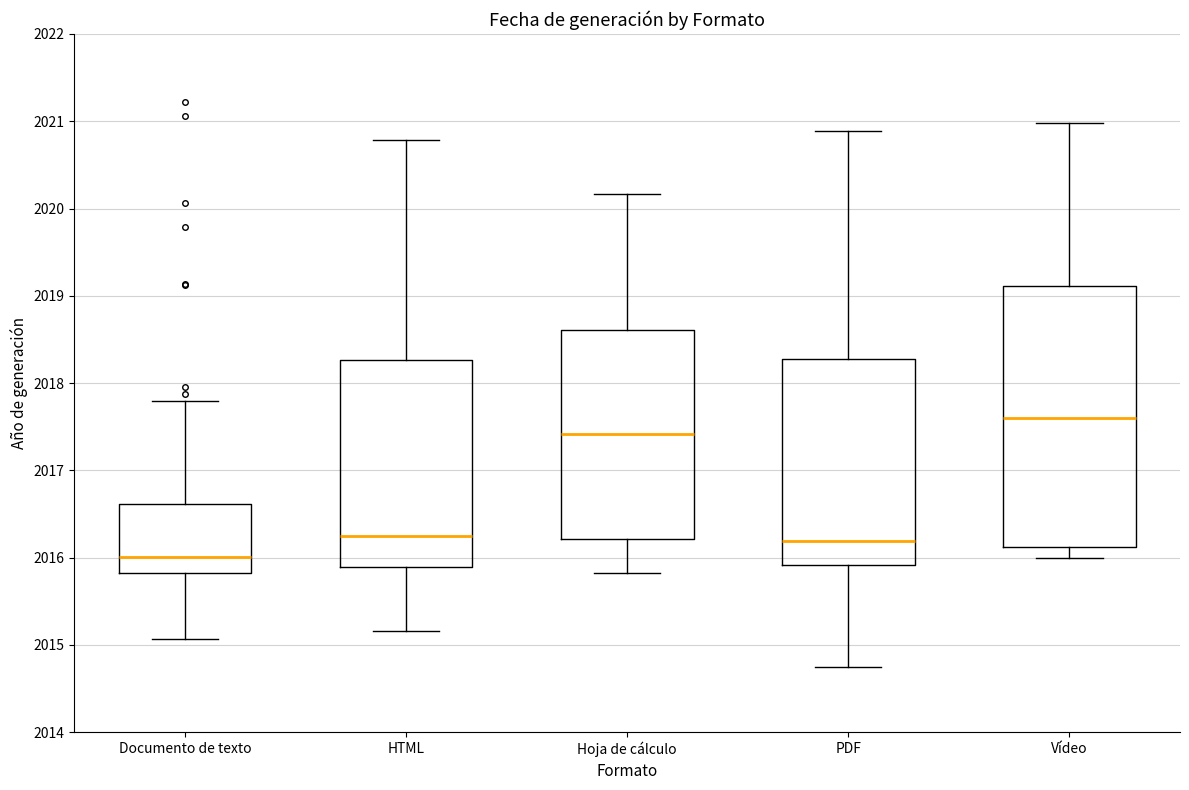

Which box's median line is the highest?

Vídeo